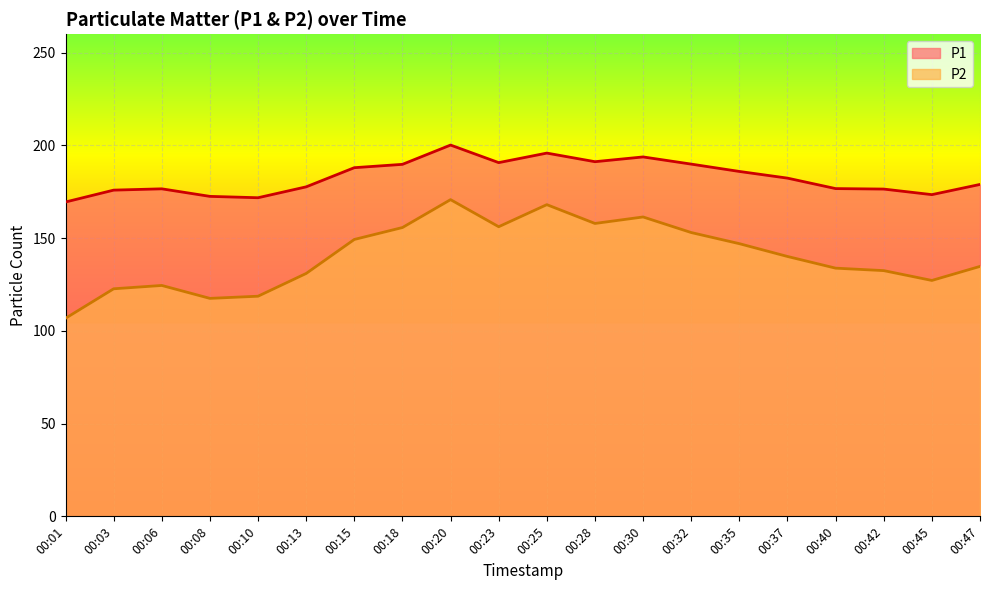

At which label is P1 closest to 184?

00:37